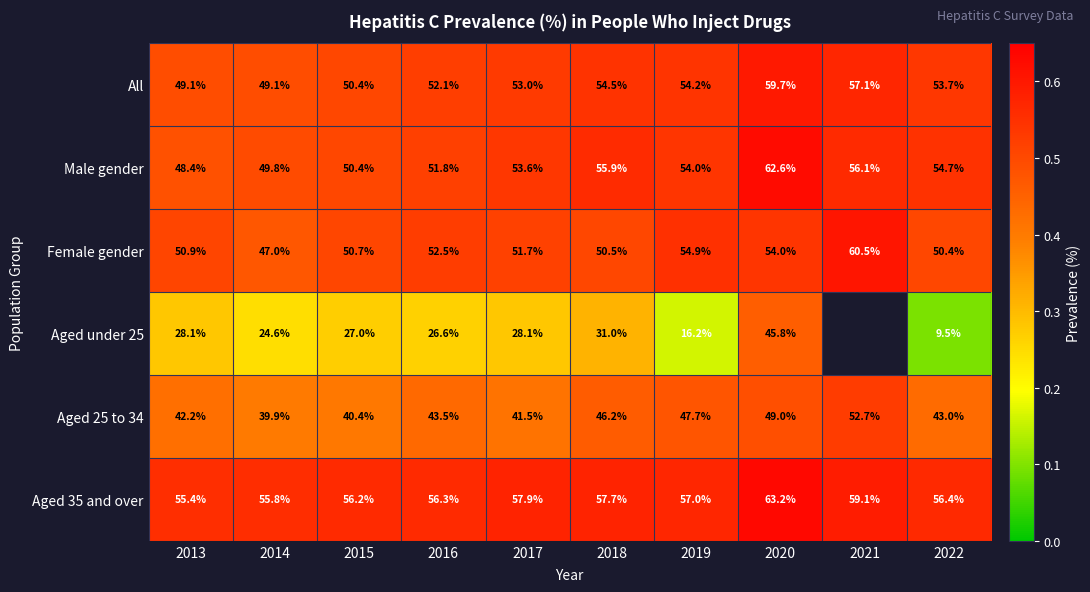

The Aged 35 and over series shows 0.6 at 2018. True or false?

True